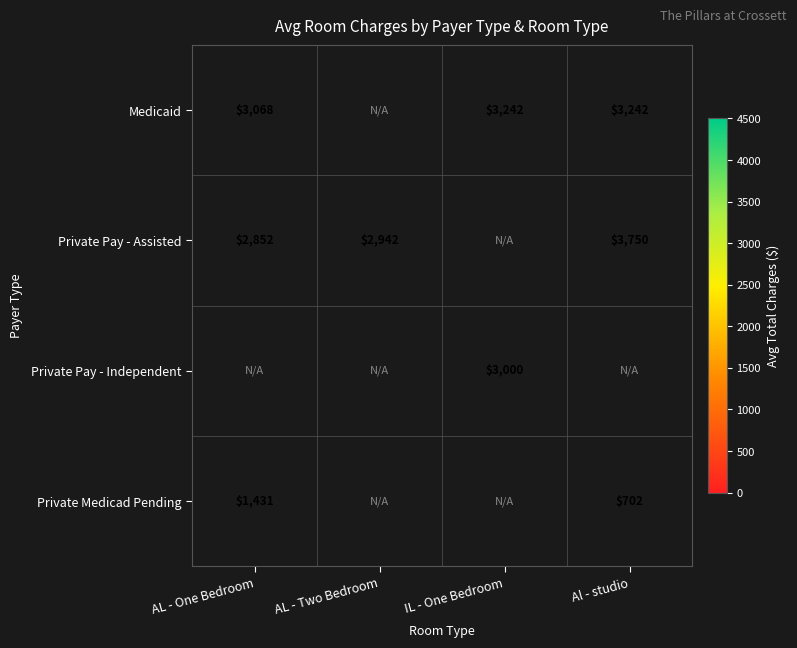

Is it true that Private Pay - Assisted equals 3750.0 at Al - studio?

True